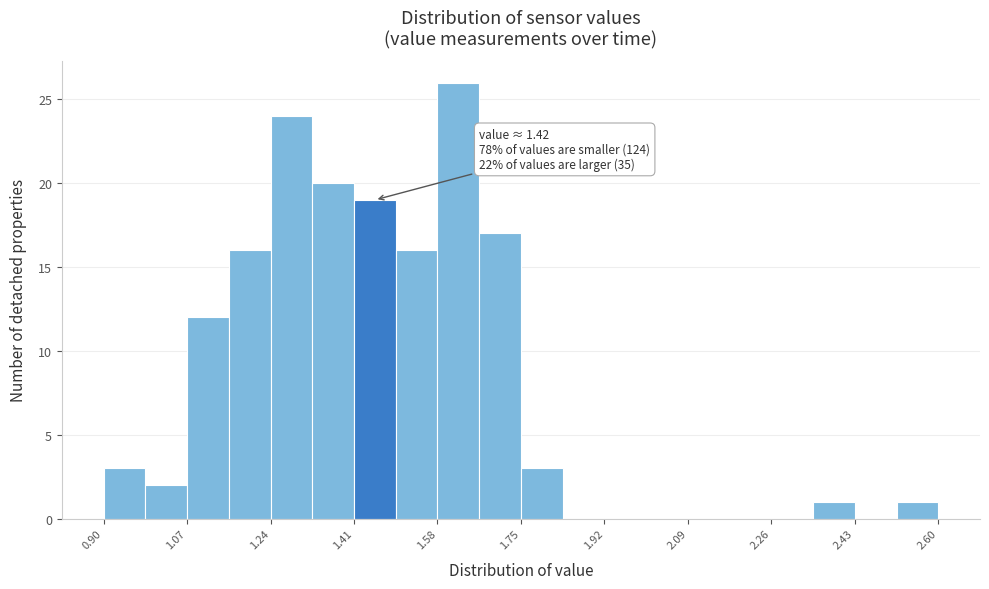

Over which range of the x-axis is the bar tallest?

1.580 to 1.665